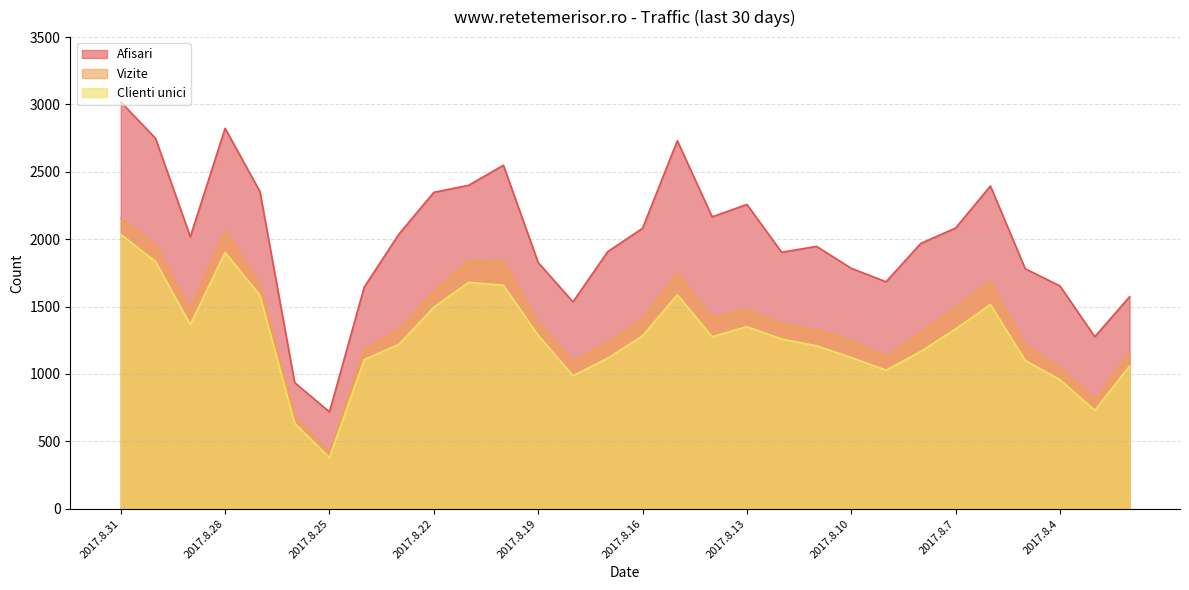

At which label is Vizite closest to 1285?

2017.8.8